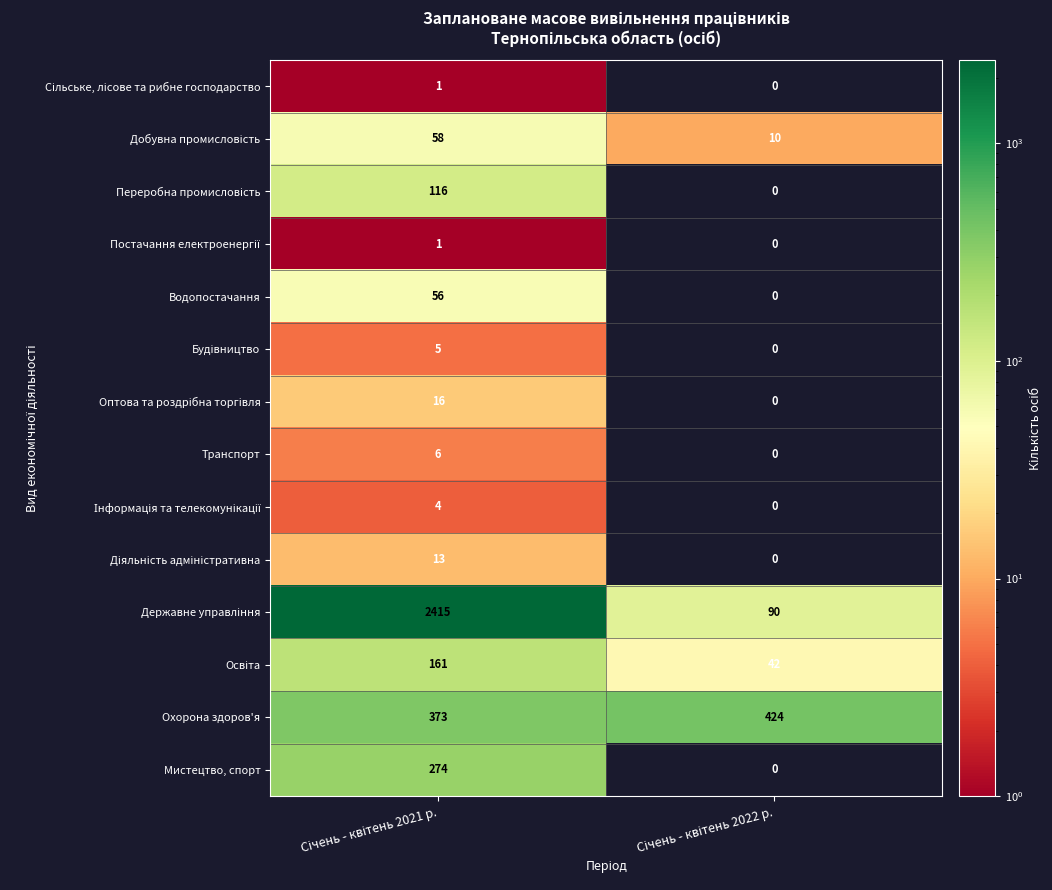

How many distinct data groups are displayed?

14